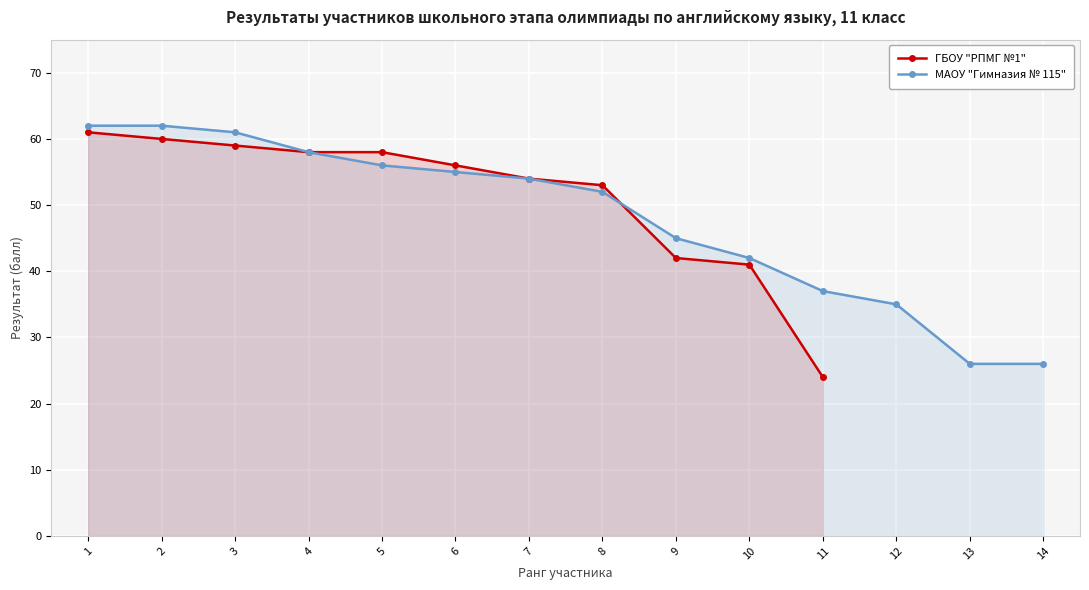

At which label does ГБОУ "РПМГ №1" reach its minimum?

11